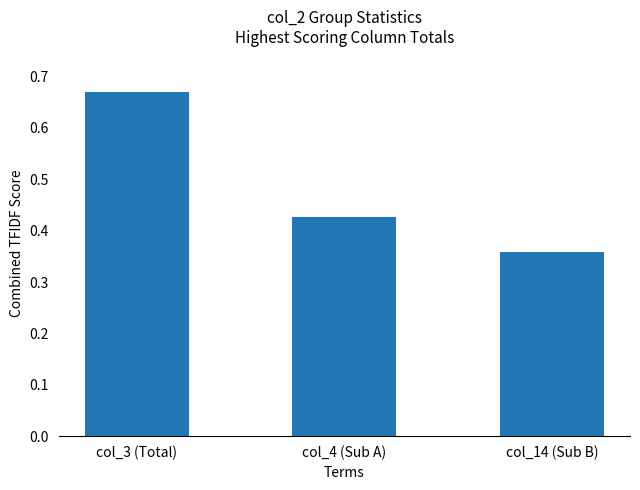

What is the label of the 1st bar from the left?

col_3 (Total)